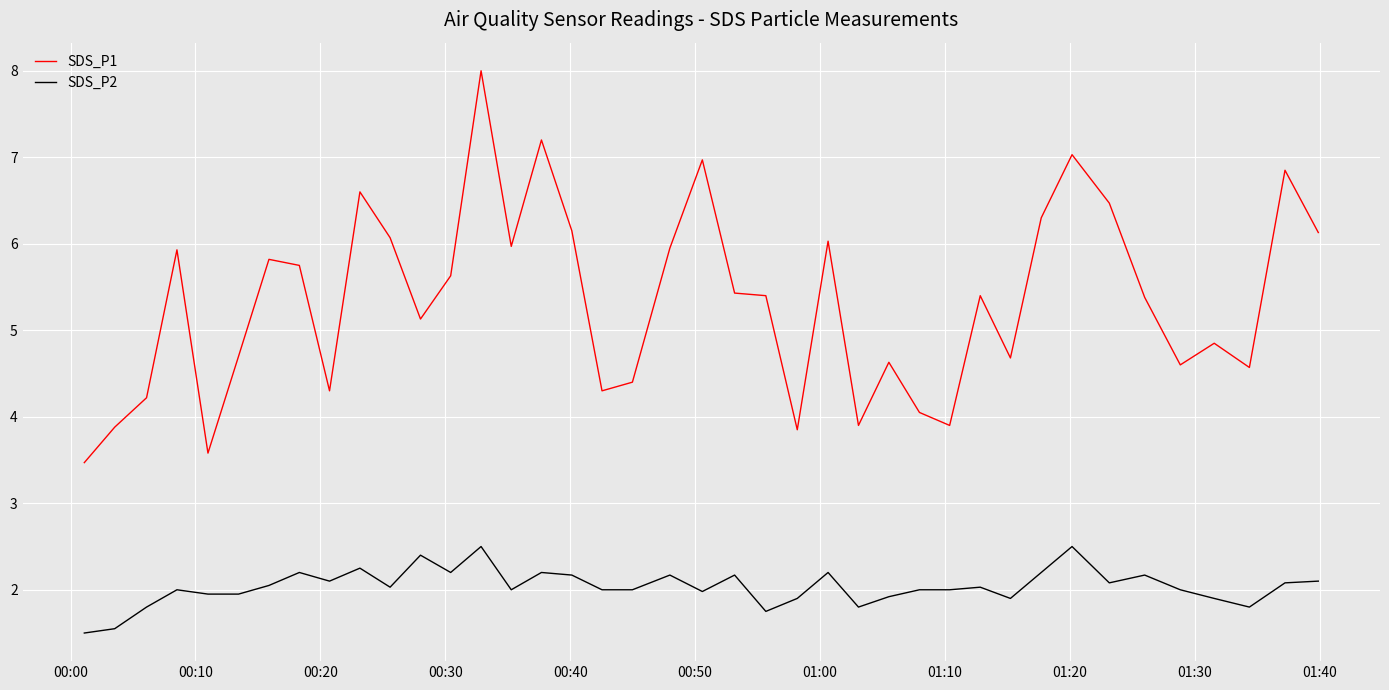

What is the maximum value shown in the chart?

8.0